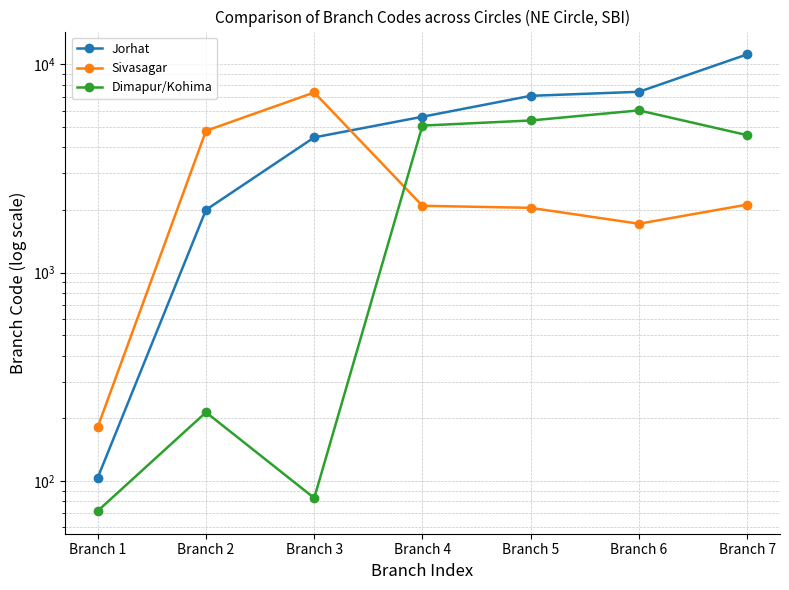

True or false: Sivasagar has a value of 74 at Branch 1.

False